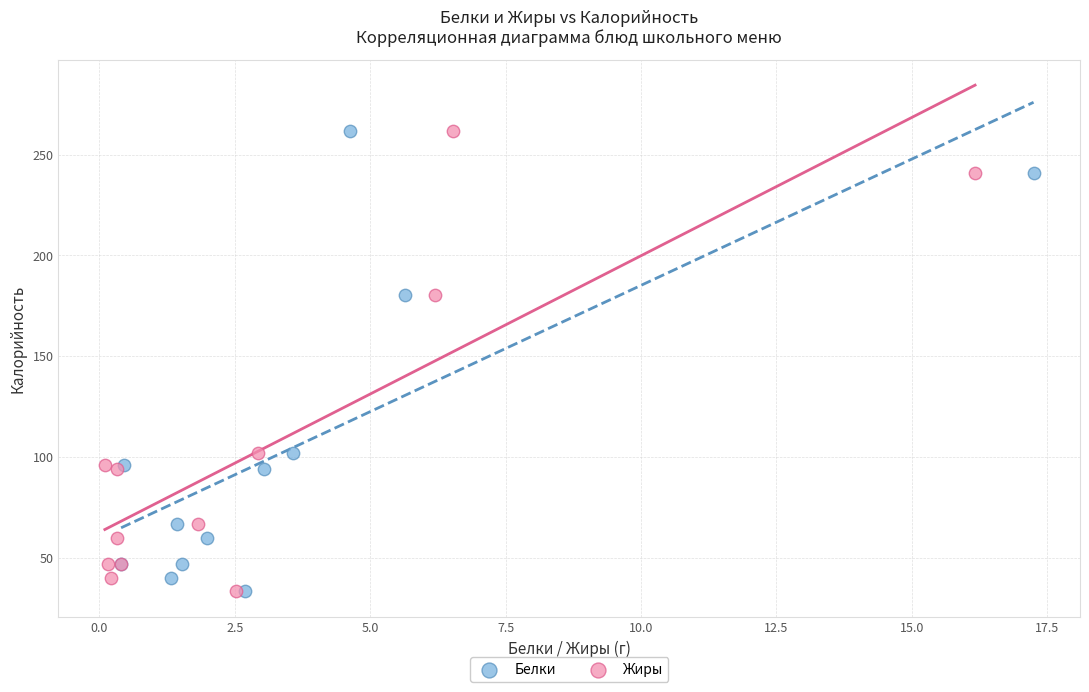

What are all the series names shown in the legend?

Белки, Жиры